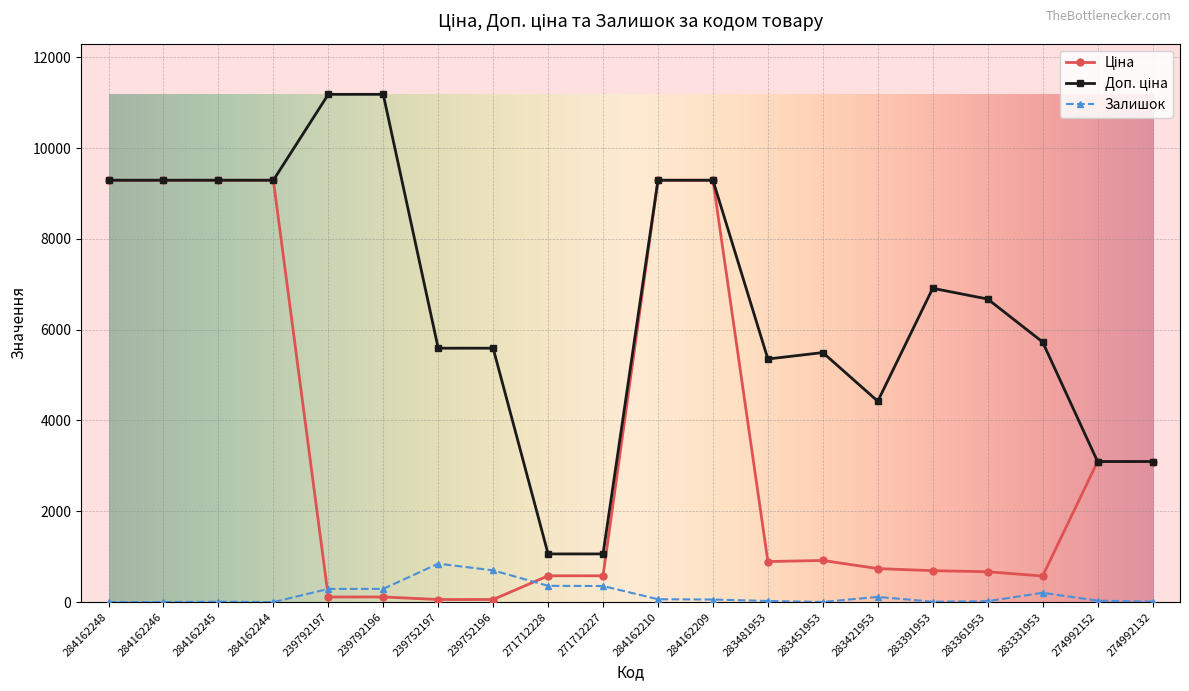

What is the maximum value shown in the chart?

11182.0